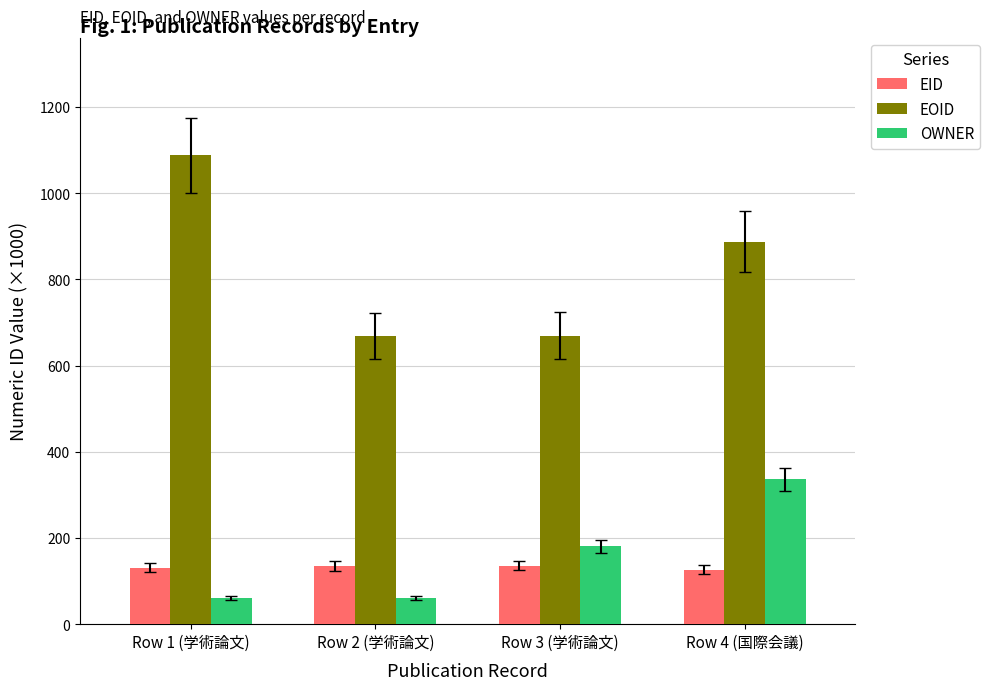

Which series has the widest spread of values?

EOID